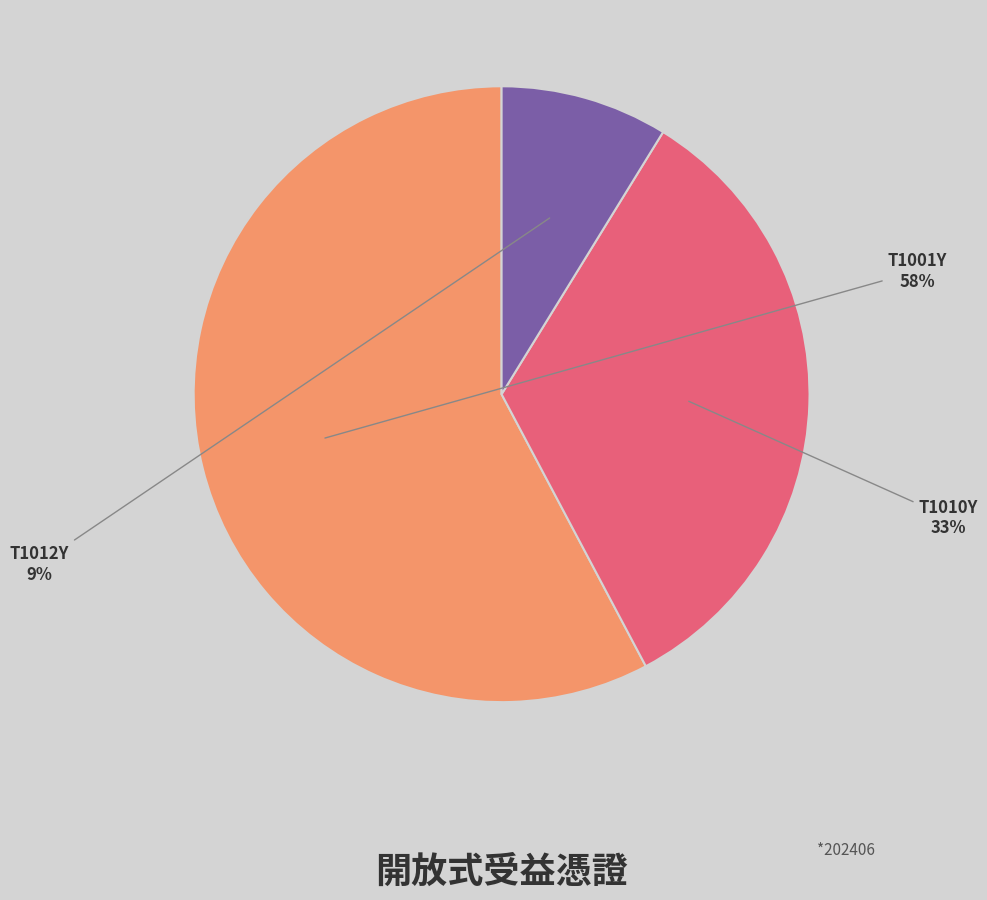

Rank the categories by value from highest to lowest.

T1001Y, T1010Y, T1012Y